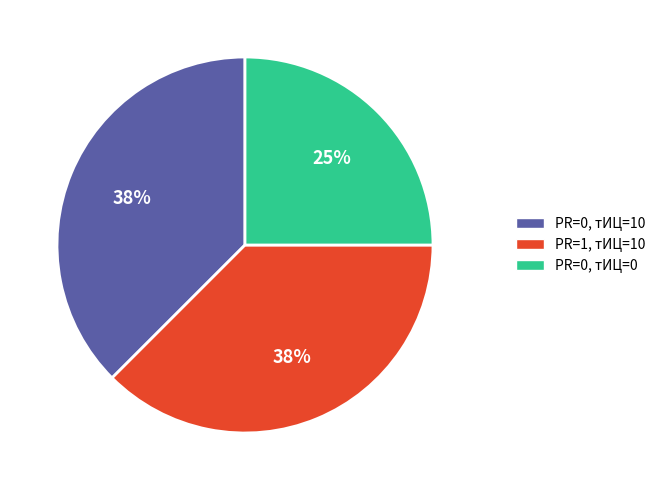

To the nearest percent, what portion does PR=0, тИЦ=0 represent?

25%